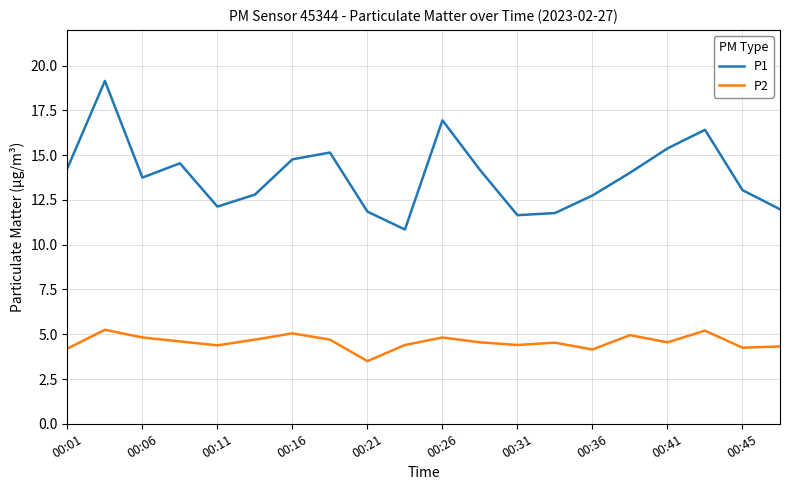

What is the average value of the P1 series?

13.9